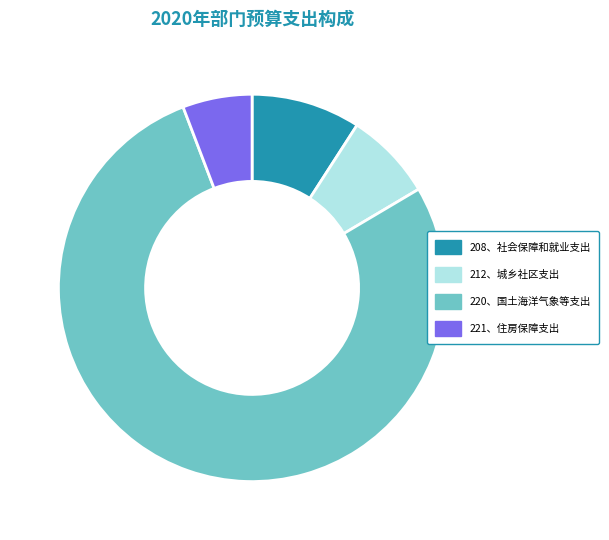

How many slices are in this pie chart?

4